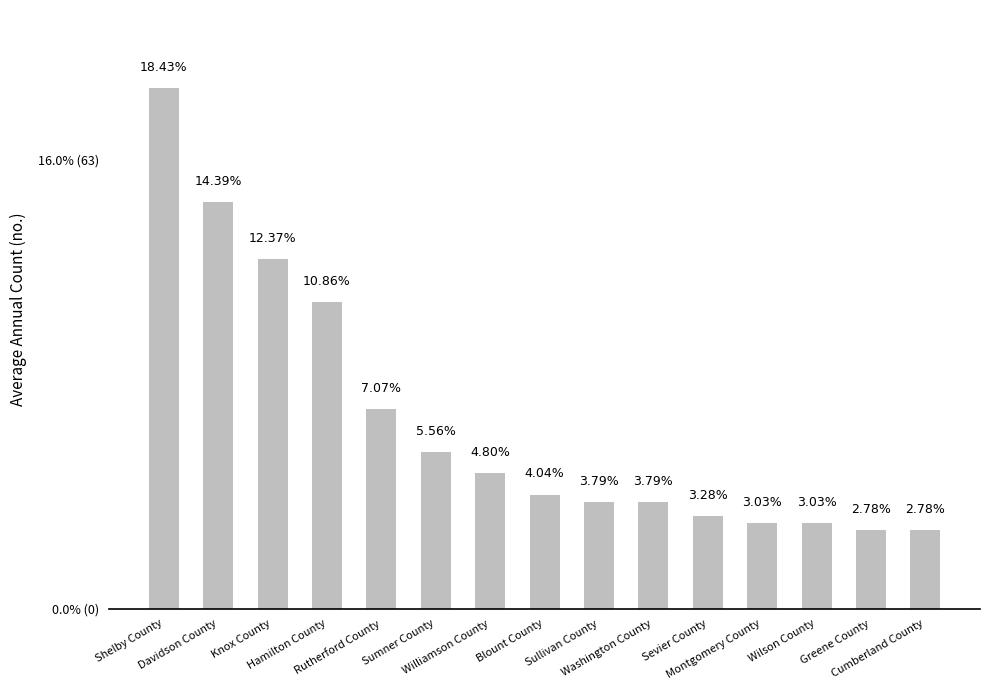

What is the smallest value displayed?

11